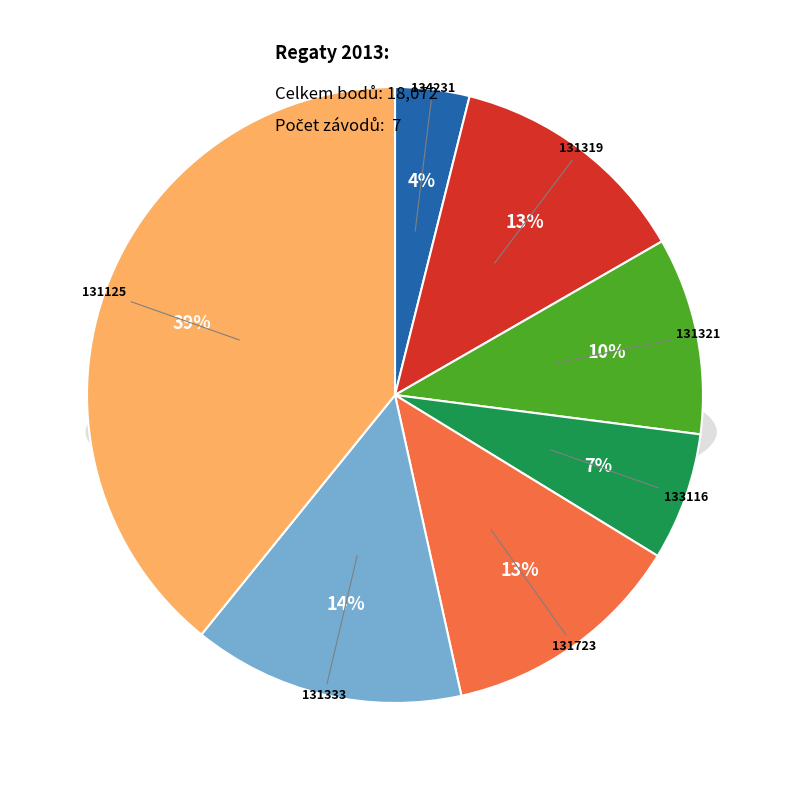

Is 133116 the majority of the pie?

No